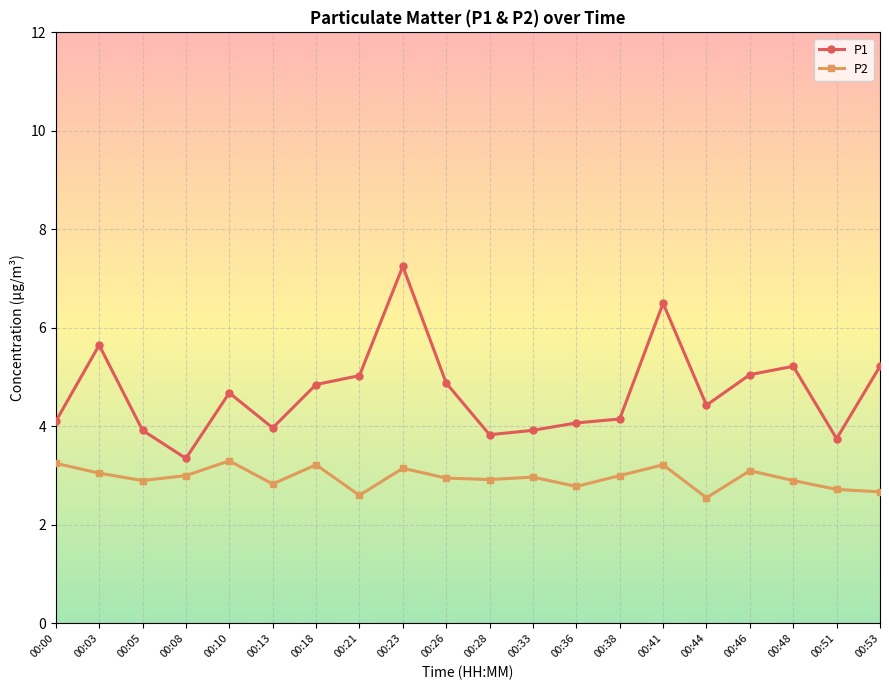

Which series has the widest spread of values?

P1